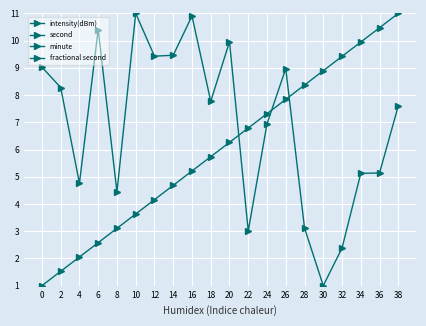

Reading left to right, extract all data points from this chart.

intensity(dBm): 9.0	8.3	4.8	10.4	4.4	11.0	9.4	9.5	10.9	7.8	10.0	3.0	6.9	9.0	3.1	1.0	2.4	5.1	5.1	7.6
second: 1.0	1.5	2.1	2.6	3.1	3.6	4.2	4.7	5.2	5.7	6.3	6.8	7.3	7.8	8.4	8.9	9.4	9.9	10.5	11.0
minute: 0.0	0.0	0.0	0.0	0.0	0.0	0.0	0.0	0.0	0.0	0.0	0.0	0.0	0.0	0.0	0.0	0.0	0.0	0.0	0.0
fractional second: 0.0	0.0	0.0	0.0	0.0	0.0	0.0	0.0	0.0	0.0	0.0	0.0	0.0	0.0	0.0	0.0	0.0	0.0	0.0	0.0